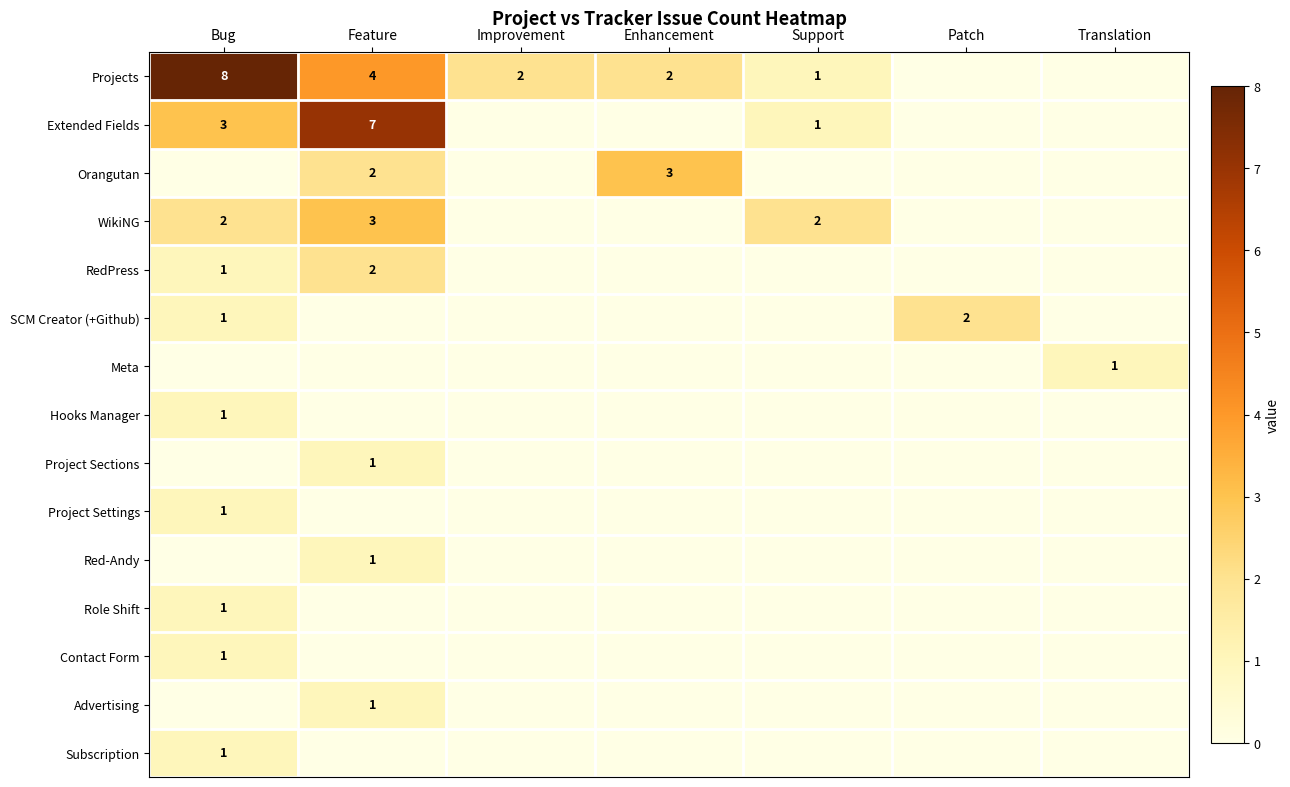

At which category is the sum across all series the highest?

Feature